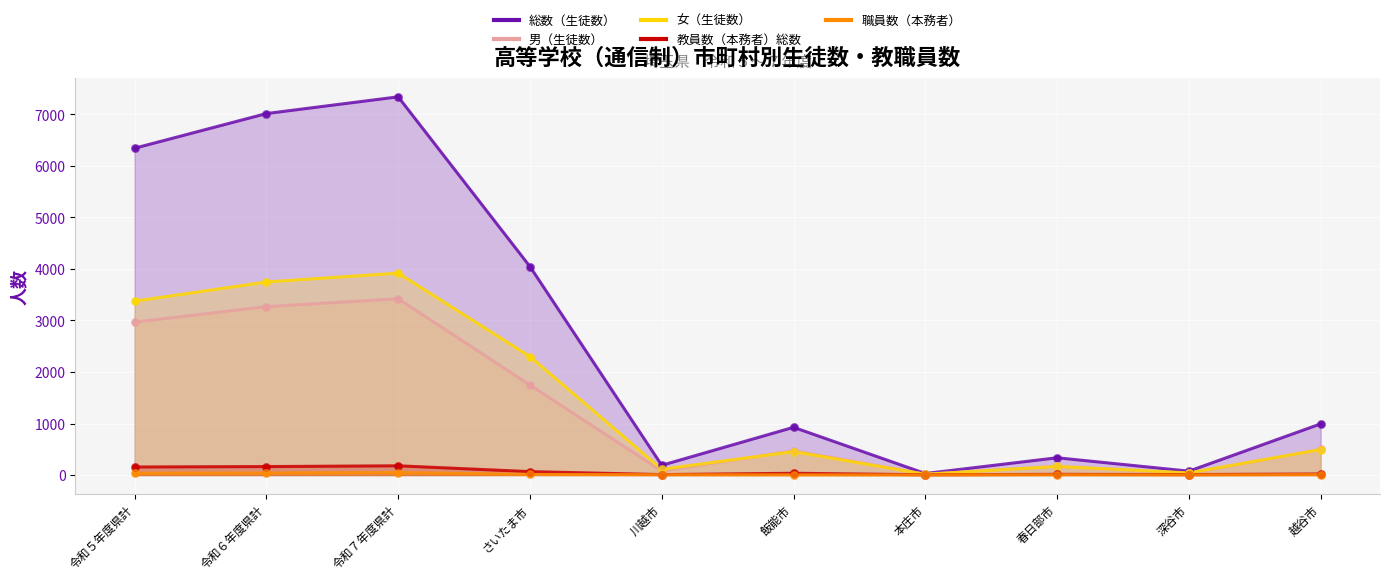

Which series has the largest total across all categories?

総数（生徒数）